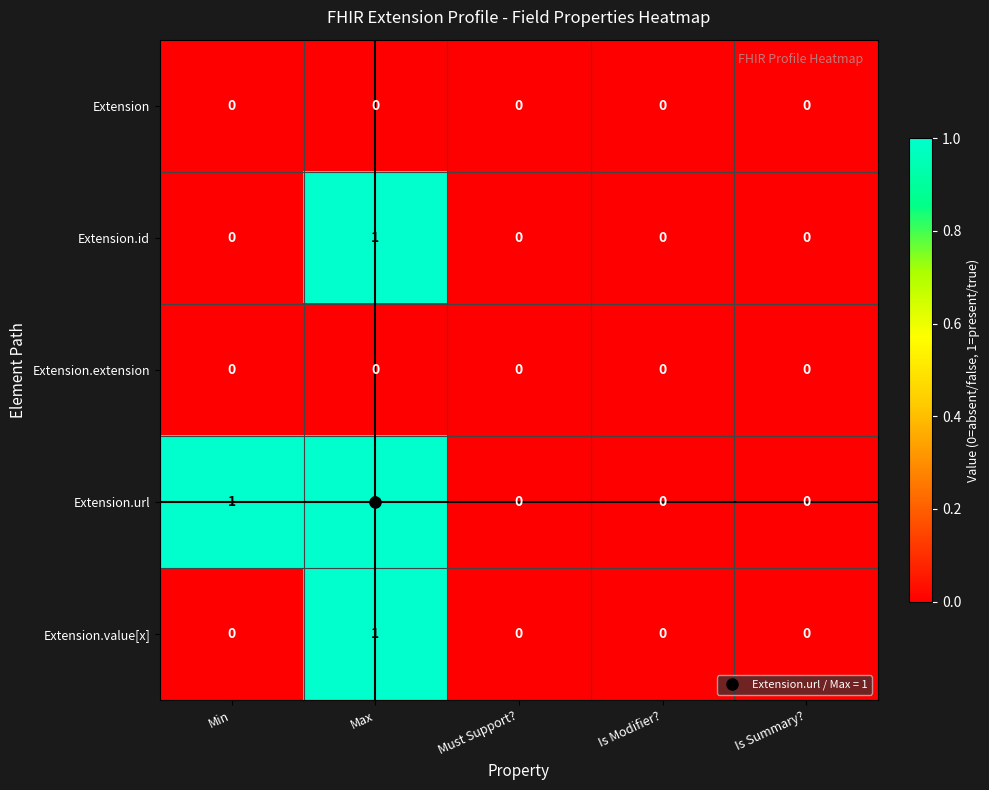

The Extension.value[x] series shows -1 at Min. True or false?

False